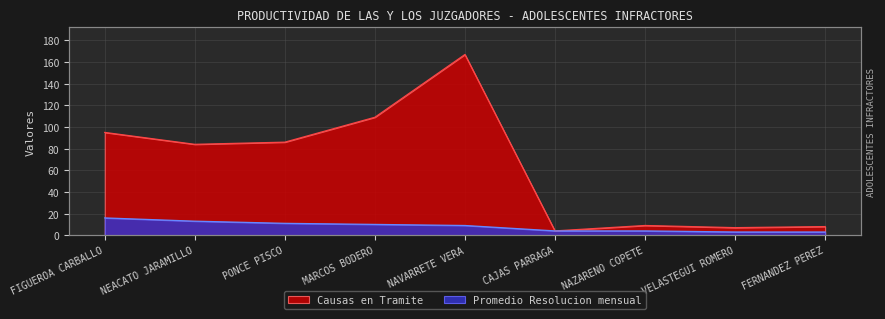

List the labels in order of Causas en Tramite value, largest first.

NAVARRETE VERA, MARCOS BODERO, FIGUEROA CARBALLO, PONCE PISCO, NEACATO JARAMILLO, NAZARENO COPETE, FERNANDEZ PEREZ, VELASTEGUI ROMERO, CAJAS PARRAGA